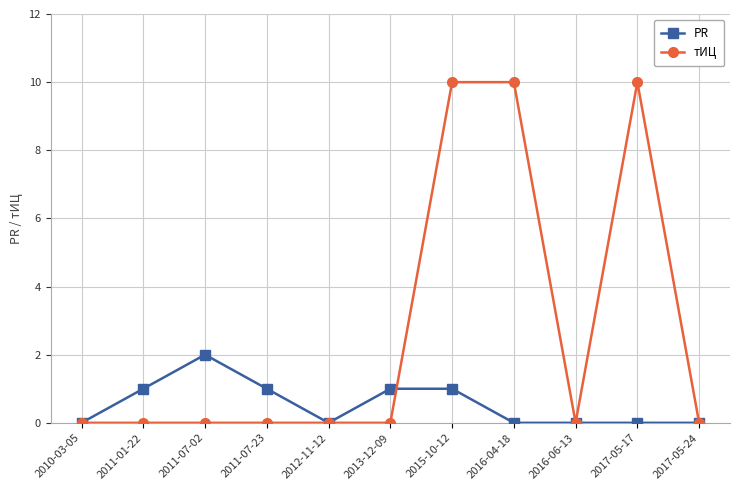

Reading left to right, transcribe all the data shown in this chart.

PR: 2010-03-05=0	2011-01-22=1	2011-07-02=2	2011-07-23=1	2012-11-12=0	2013-12-09=1	2015-10-12=1	2016-04-18=0	2016-06-13=0	2017-05-17=0	2017-05-24=0
тИЦ: 2010-03-05=0	2011-01-22=0	2011-07-02=0	2011-07-23=0	2012-11-12=0	2013-12-09=0	2015-10-12=10	2016-04-18=10	2016-06-13=0	2017-05-17=10	2017-05-24=0